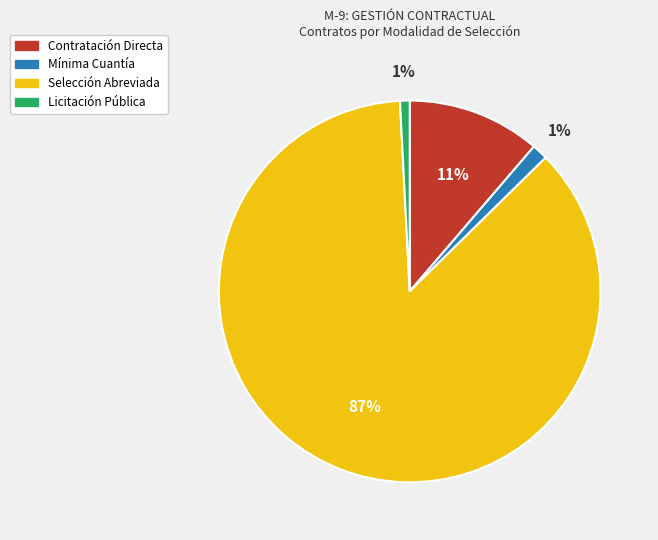

How many slices are in this pie chart?

4